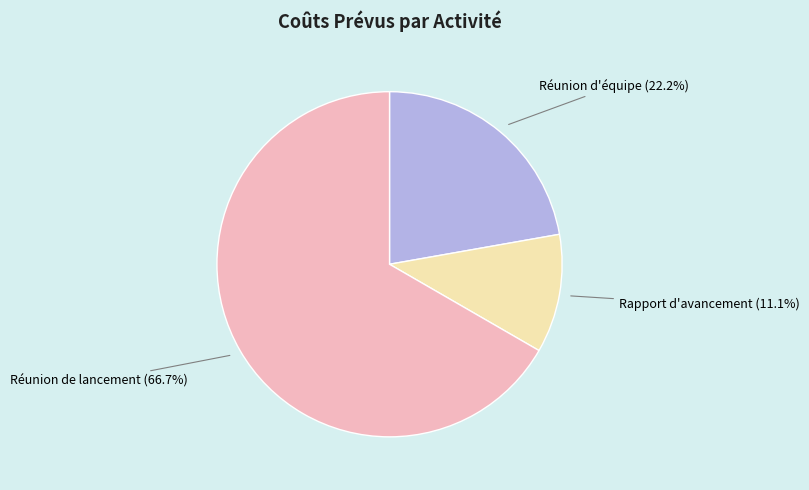

To the nearest percent, what percentage of the pie is Réunion de lancement?

67%